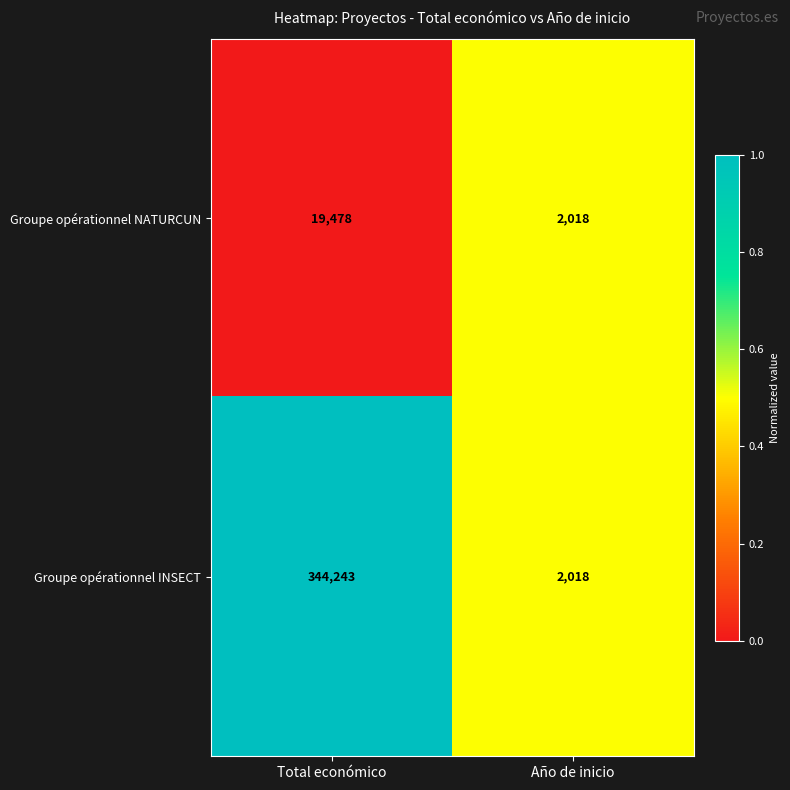

Reading left to right, list all the values displayed in this chart.

Groupe opérationnel NATURCUN: Total económico=19478	Año de inicio=2018
Groupe opérationnel INSECT: Total económico=344243	Año de inicio=2018